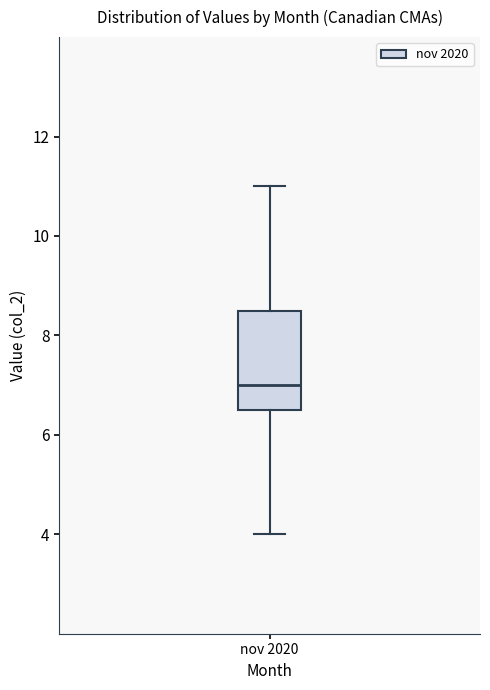

Where is the upper edge of the box for nov 2020 on the y-axis? The values are not printed on the chart, so give them approximately, as read against the axis.

8.6